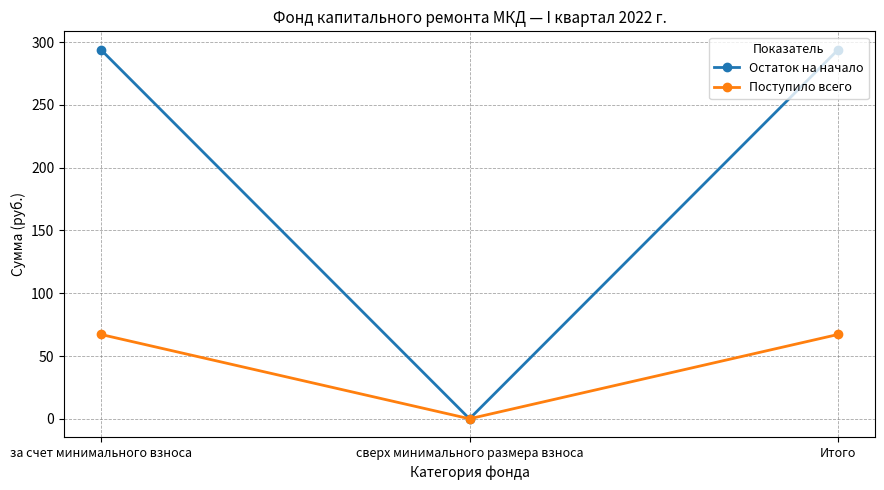

What is the difference between the highest and lowest values at за счет минимального взноса?

226.8